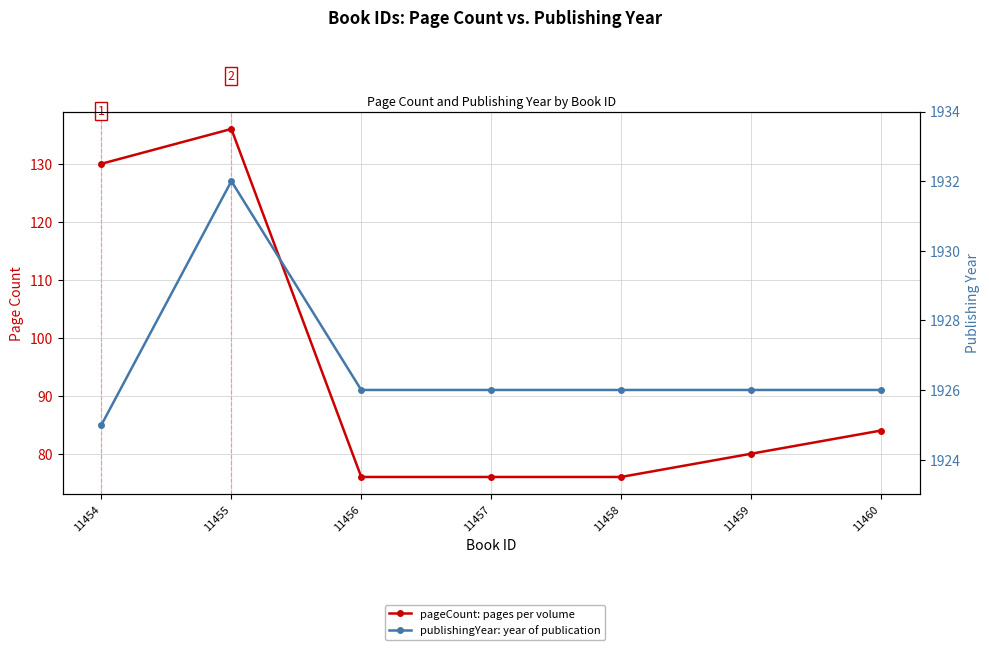

True or false: pageCount has more than 0 points higher than both neighbors.

True